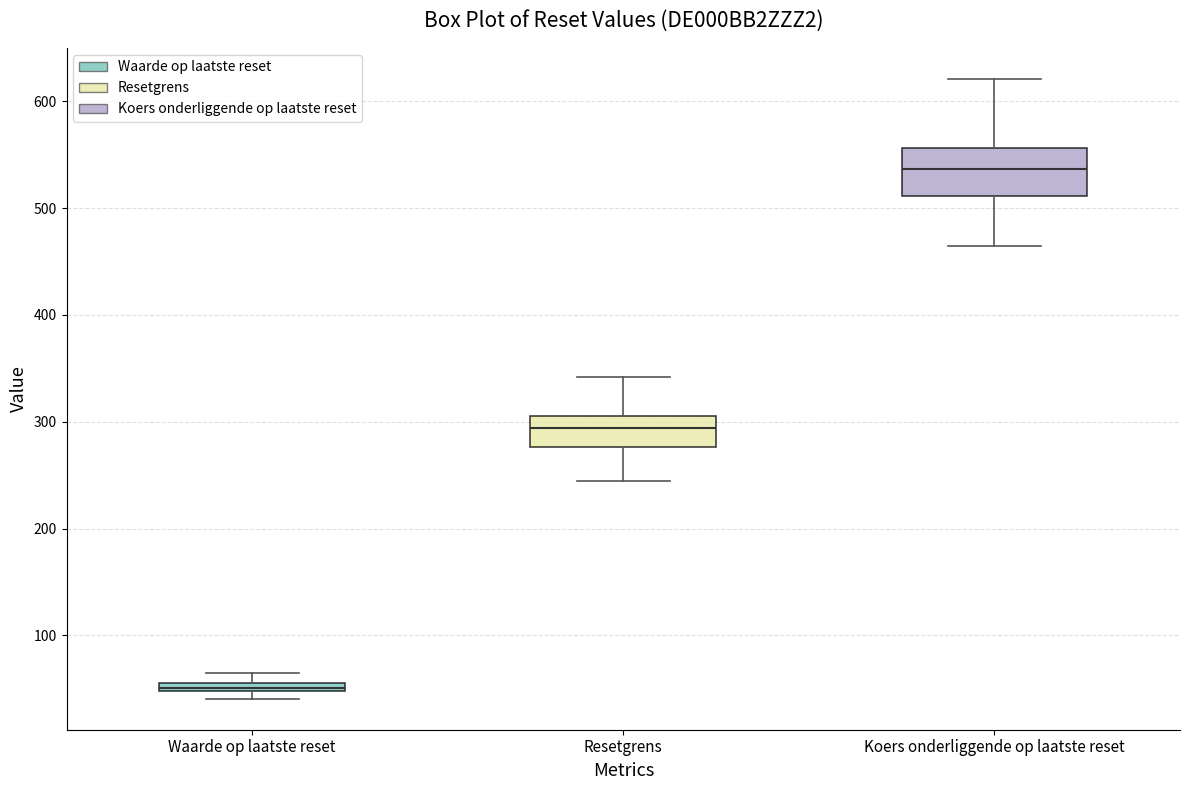

Where is the upper edge of the box for Waarde op laatste reset on the y-axis? The values are not printed on the chart, so give them approximately, as read against the axis.

60